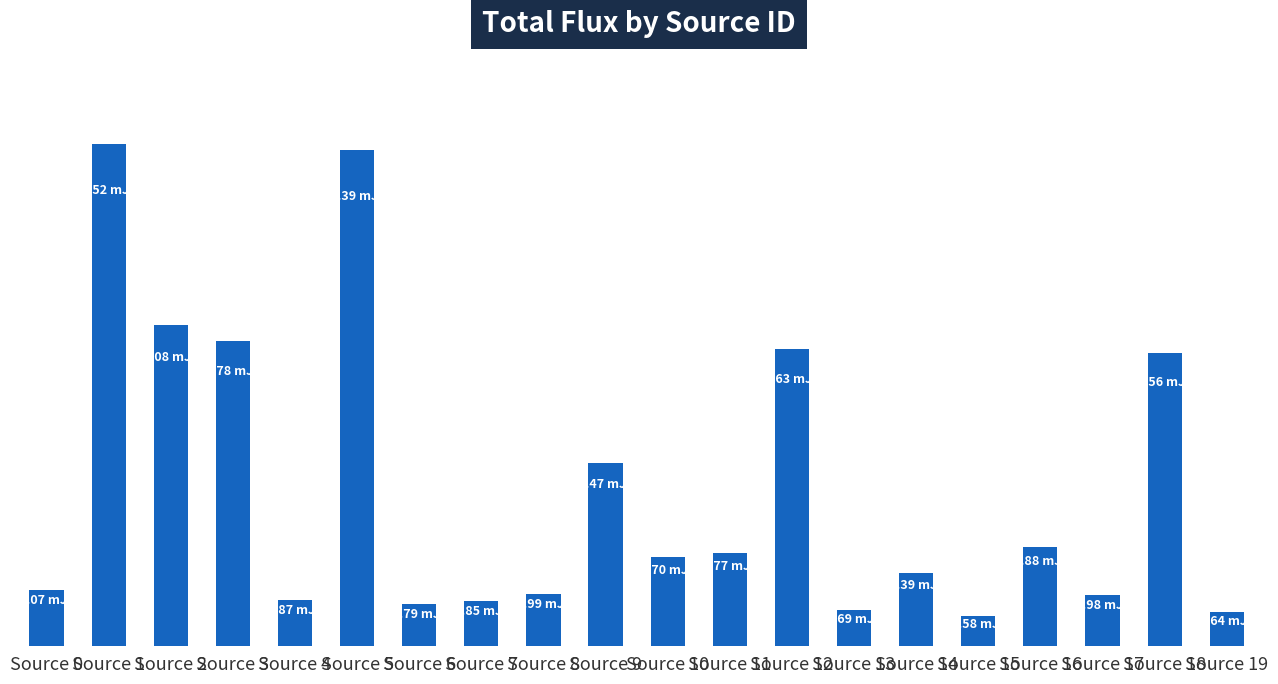

What is the change in value from Source 7 to Source 17?

+0.1